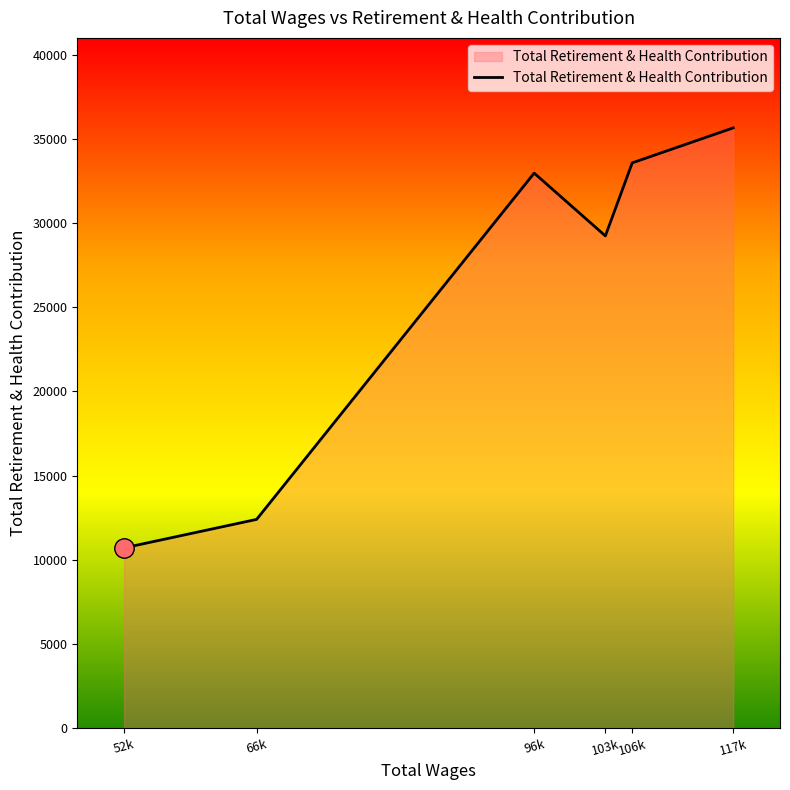

Does the chart have visible grid lines?

No